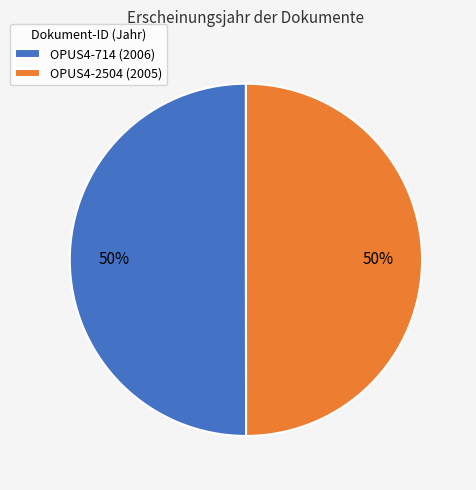

True or false: OPUS4-2504 accounts for 50% of the total.

True